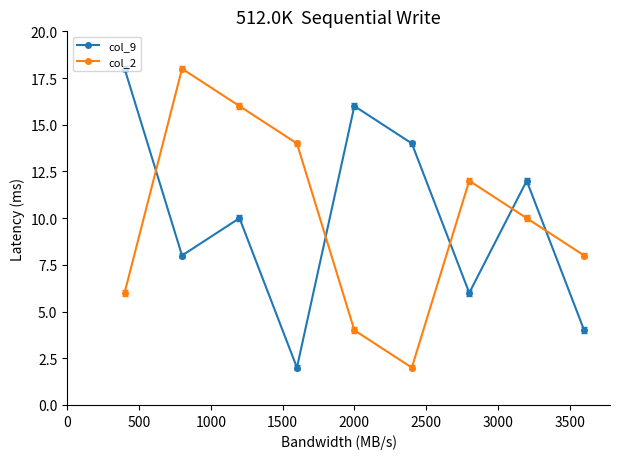

True or false: col_9 has more than 0 interior local peaks.

True